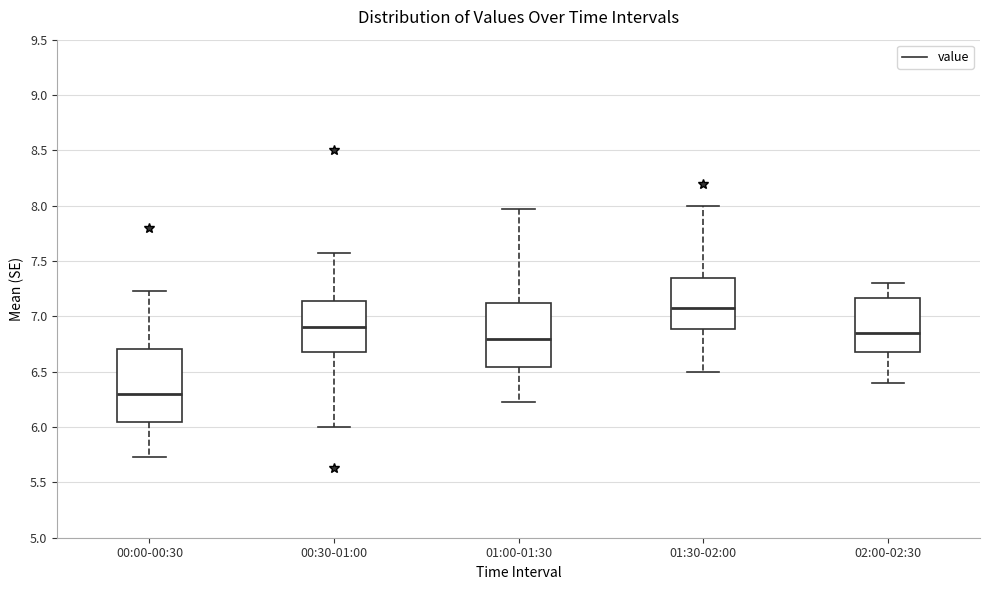

Which box has the highest median line?

01:30-02:00